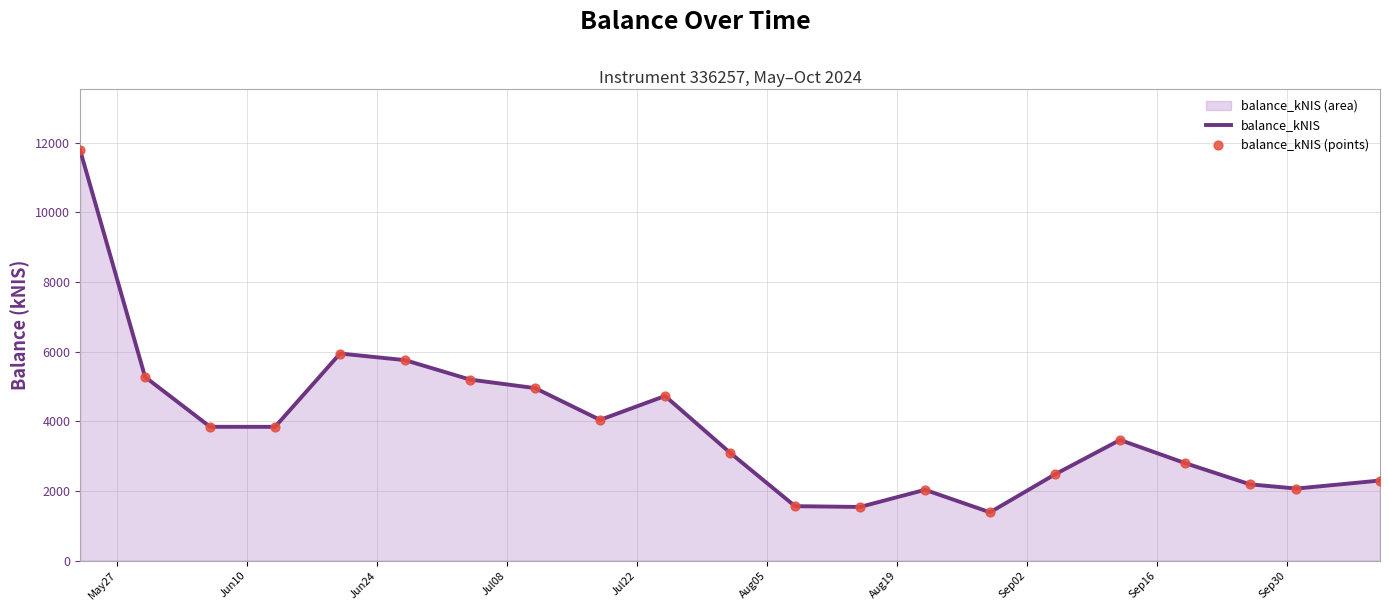

Which series has the largest total across all categories?

balance_kNIS